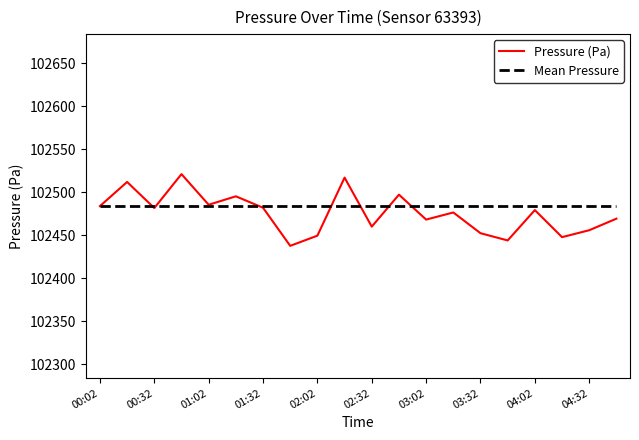

Which series has the largest range (max minus min)?

Pressure (Pa)